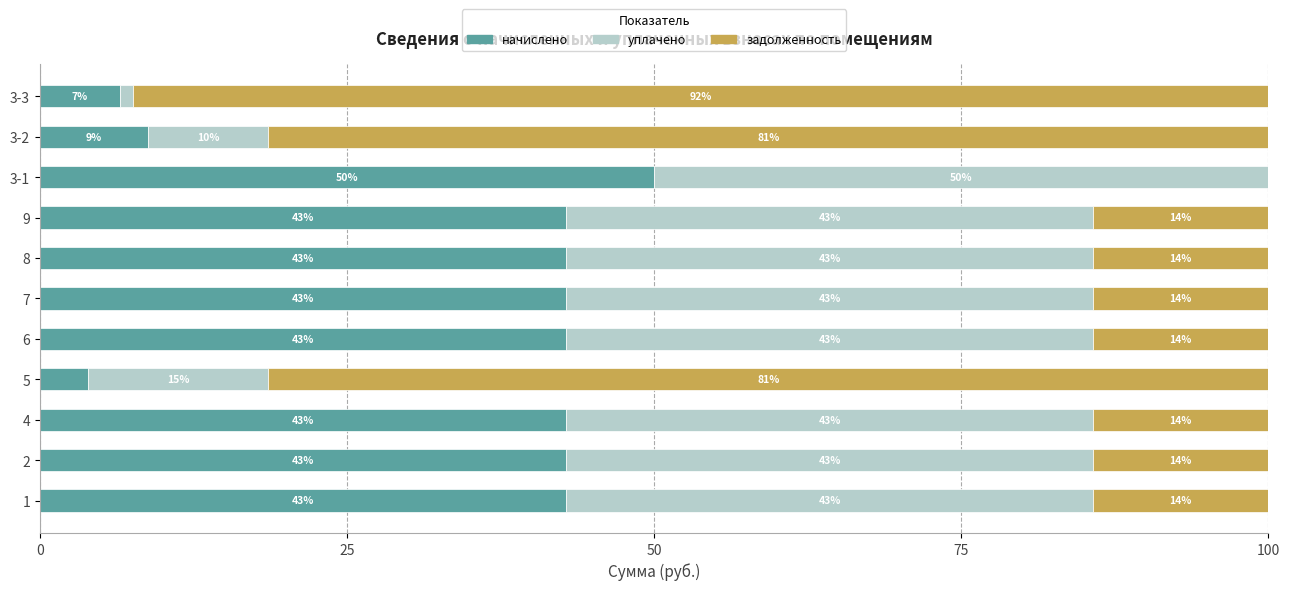

What is the total value across all series at 8?

100.0